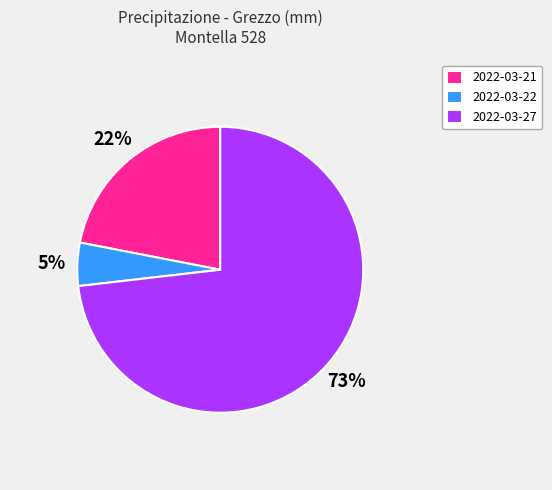

Do 2022-03-22 and 2022-03-21 together represent more than half of the pie?

No